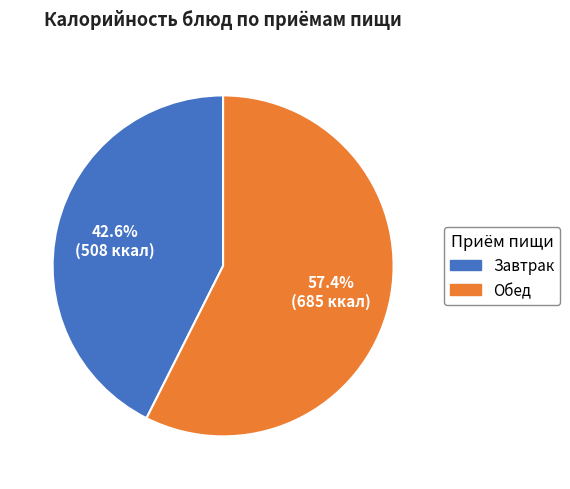

Which has a higher value, Обед or Завтрак?

Обед